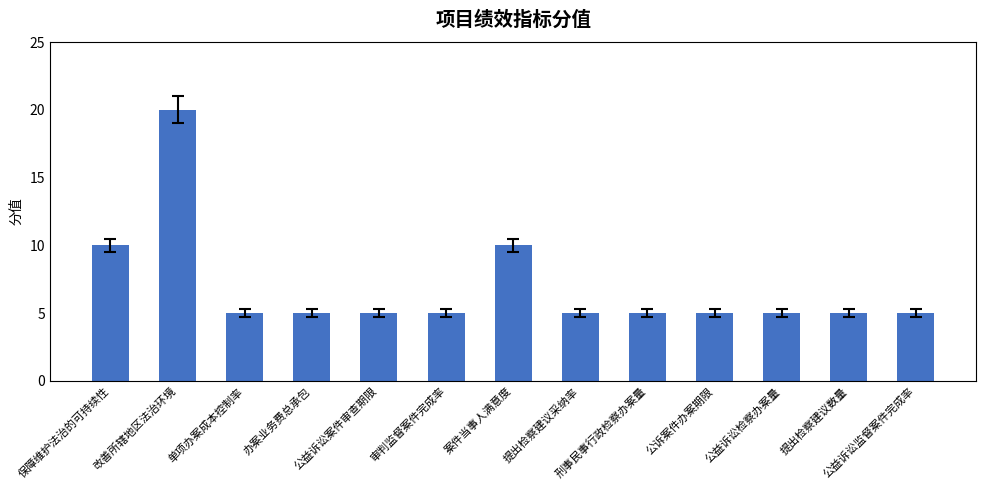

What is the difference between the maximum and second lowest values?

15